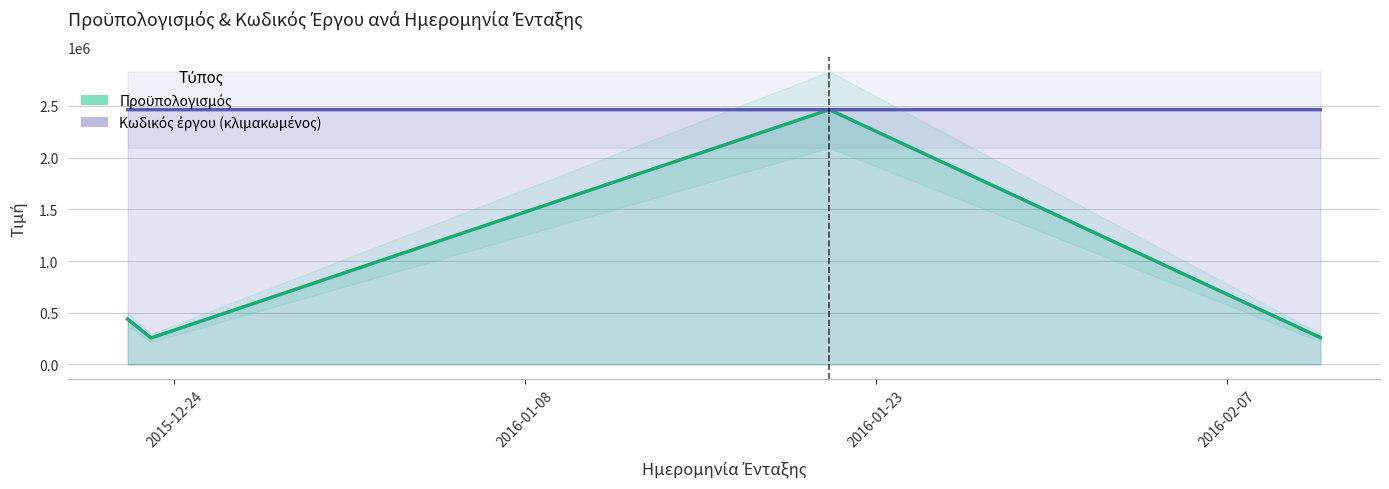

Which series has the largest total across all categories?

Κωδικός έργου (κλιμακωμένος)